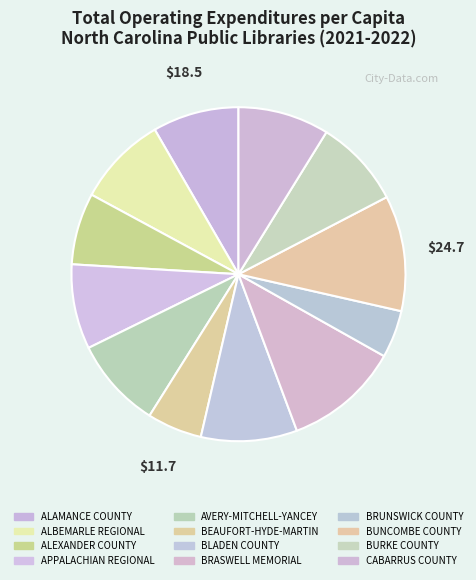

Rank the categories by value from lowest to highest.

BRUNSWICK COUNTY, BEAUFORT-HYDE-MARTIN, ALEXANDER COUNTY, APPALACHIAN REGIONAL, ALAMANCE COUNTY, BURKE COUNTY, ALBEMARLE REGIONAL, AVERY-MITCHELL-YANCEY, CABARRUS COUNTY, BLADEN COUNTY, BRASWELL MEMORIAL, BUNCOMBE COUNTY